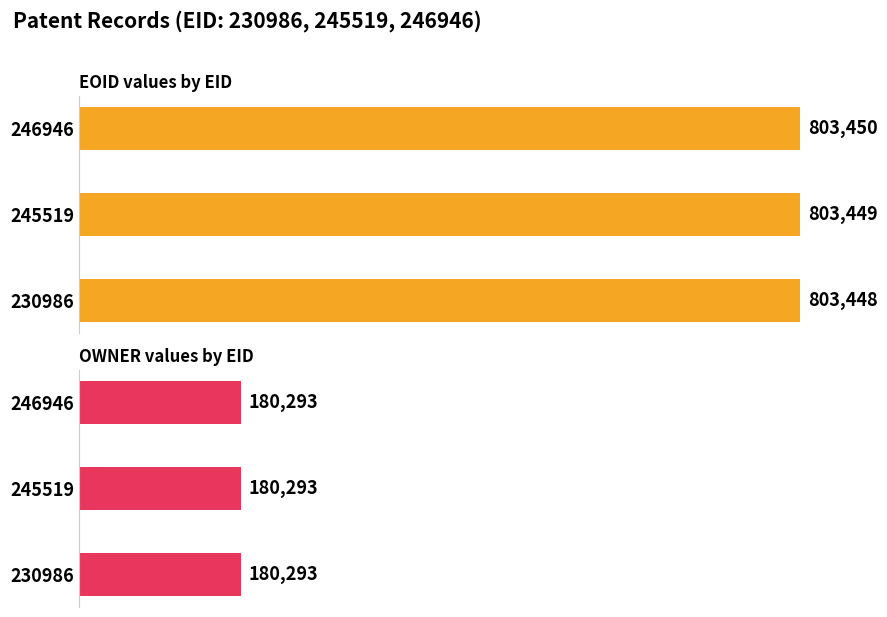

Which series has the largest range (max minus min)?

EOID values by EID